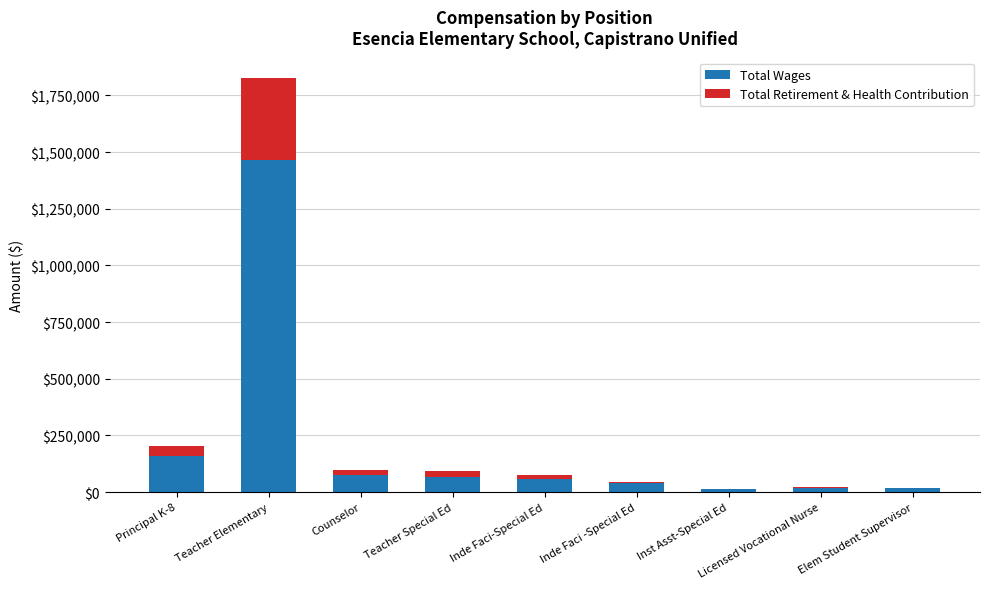

What is the maximum value for Total Wages?

1467072